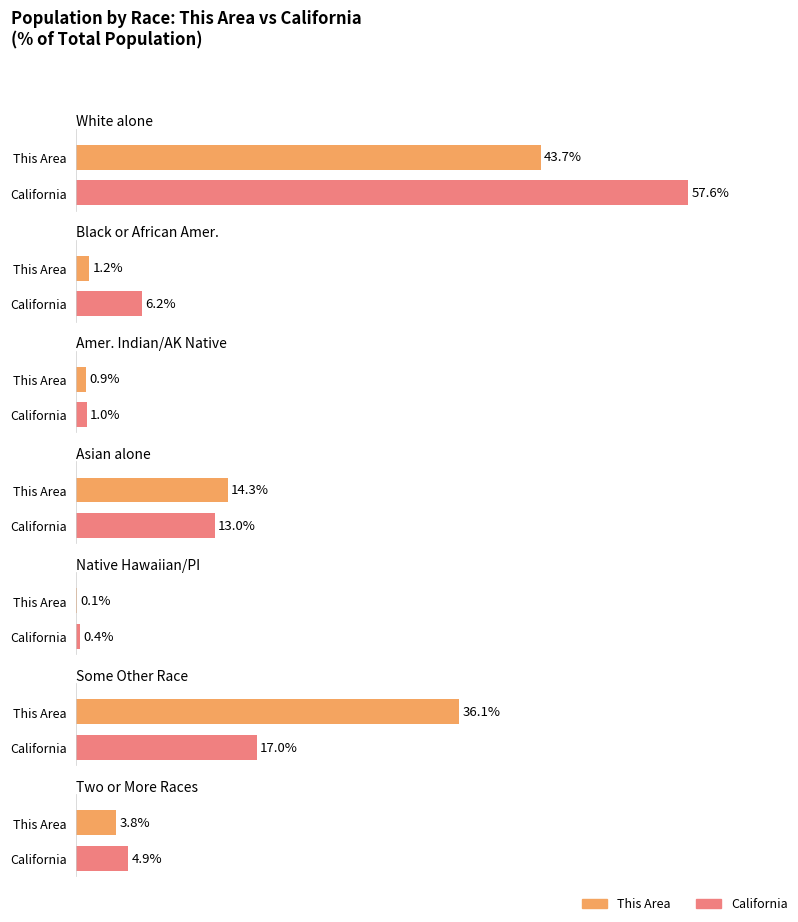

What is the label of the 1st bar from the right?

Two or More Races